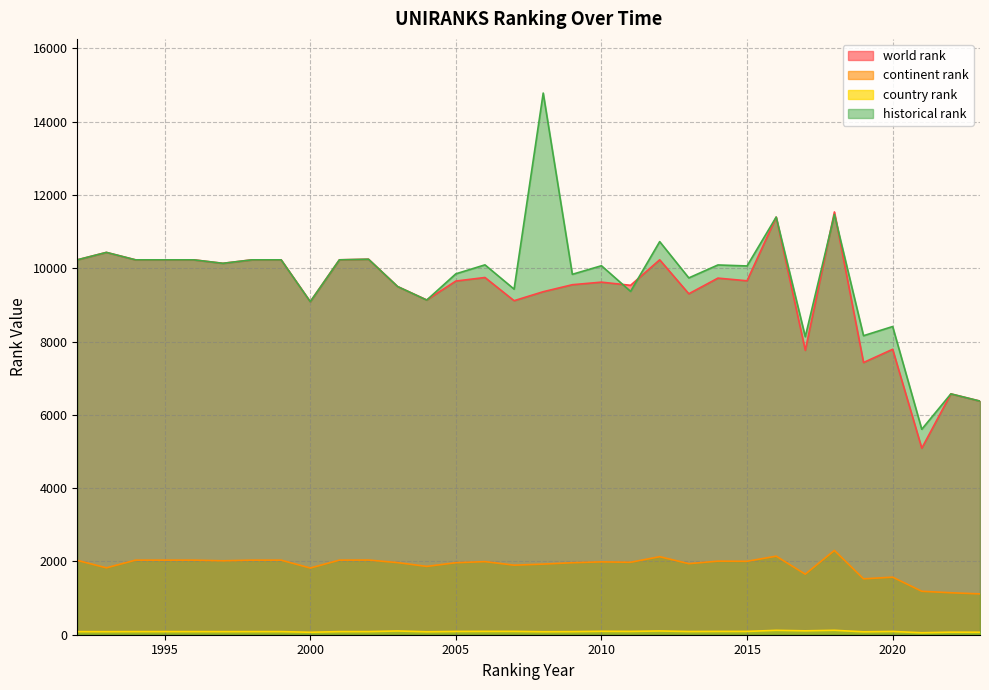

At which category is the sum across all series the highest?

2008